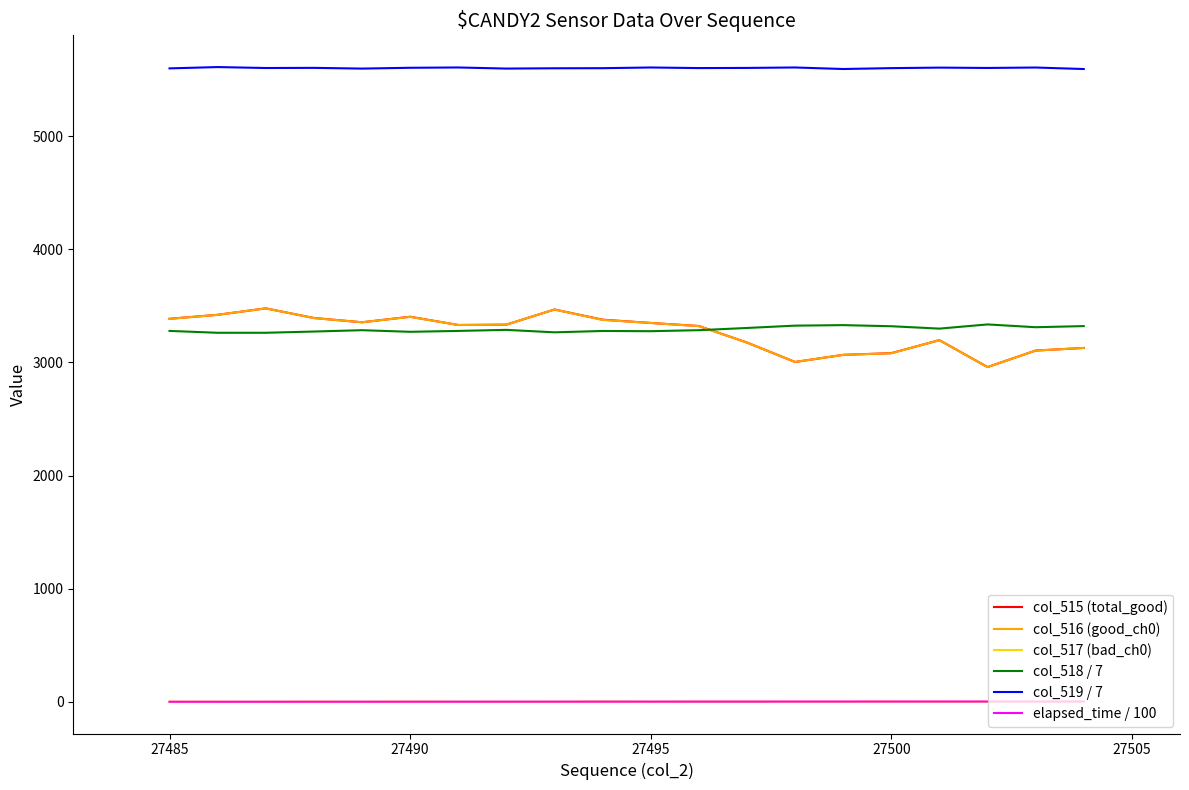

True or false: col_518 / 7 and col_515 (total_good) cross at least once.

True